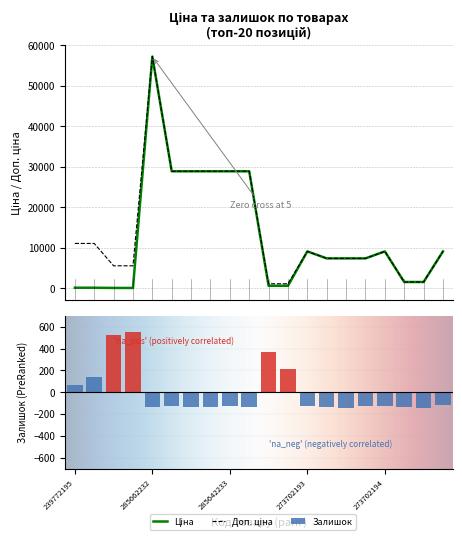

The value of Ціна at 239682195 is 10485.0. True or false?

False